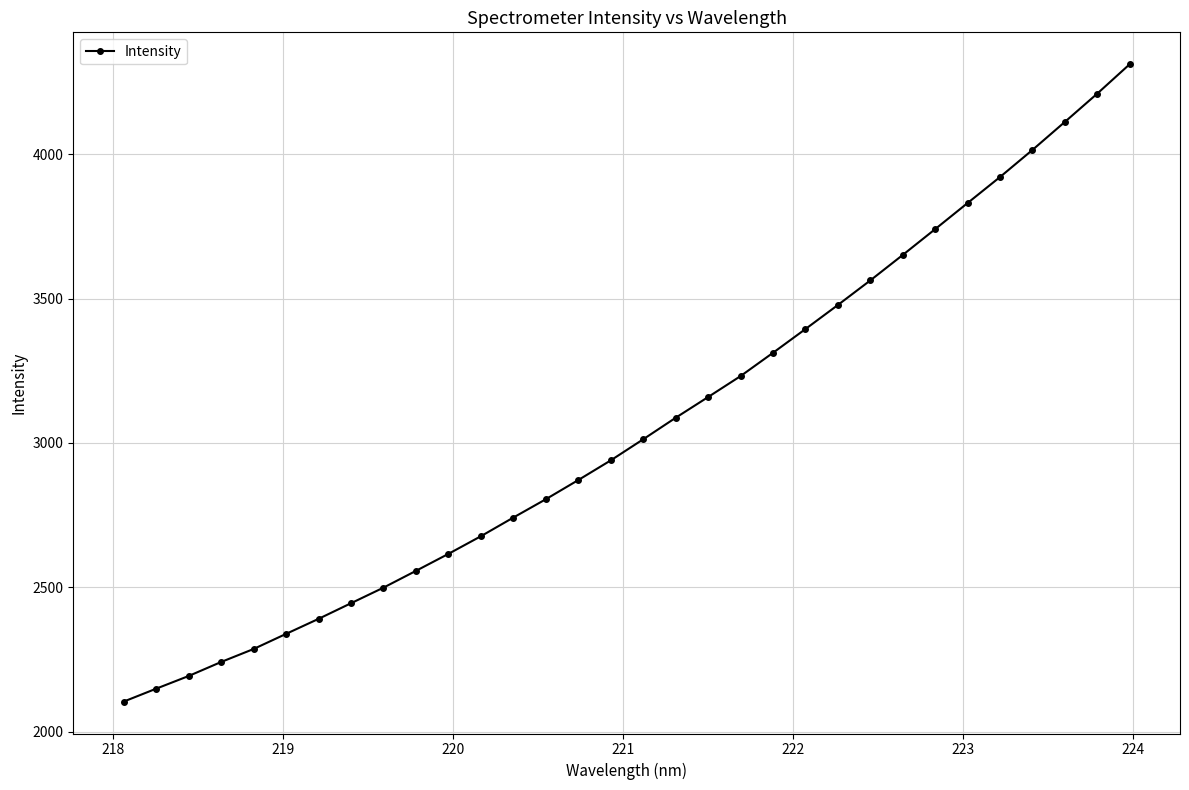

What is the minimum value shown in the chart?

2103.7